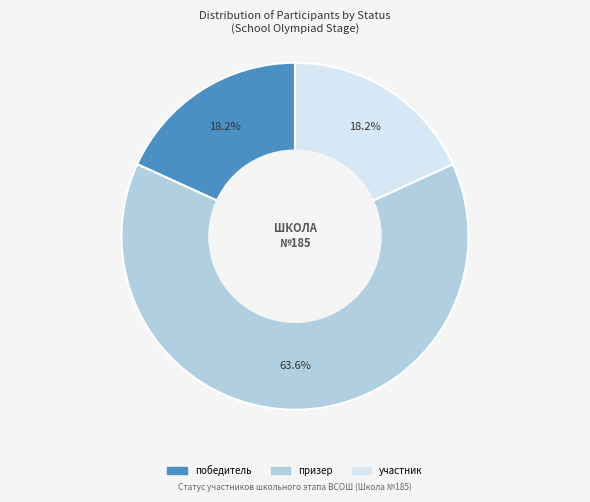

What percentage is the участник slice, to the nearest percent?

18%